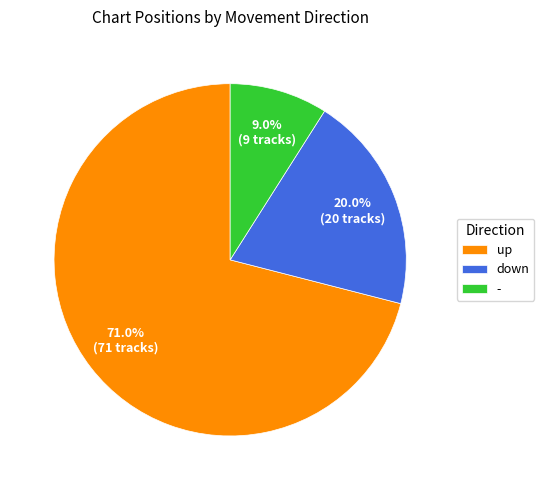

Count the number of slices in the pie.

3